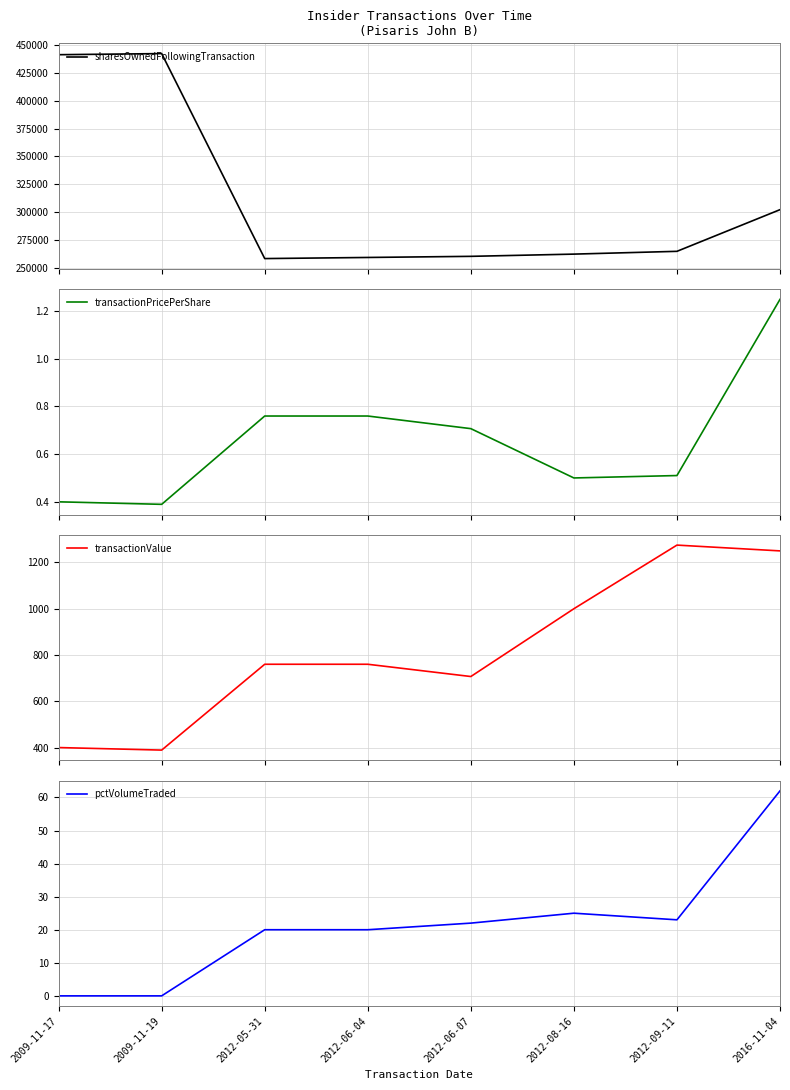

Is this an area chart (filled region under the line)?

No